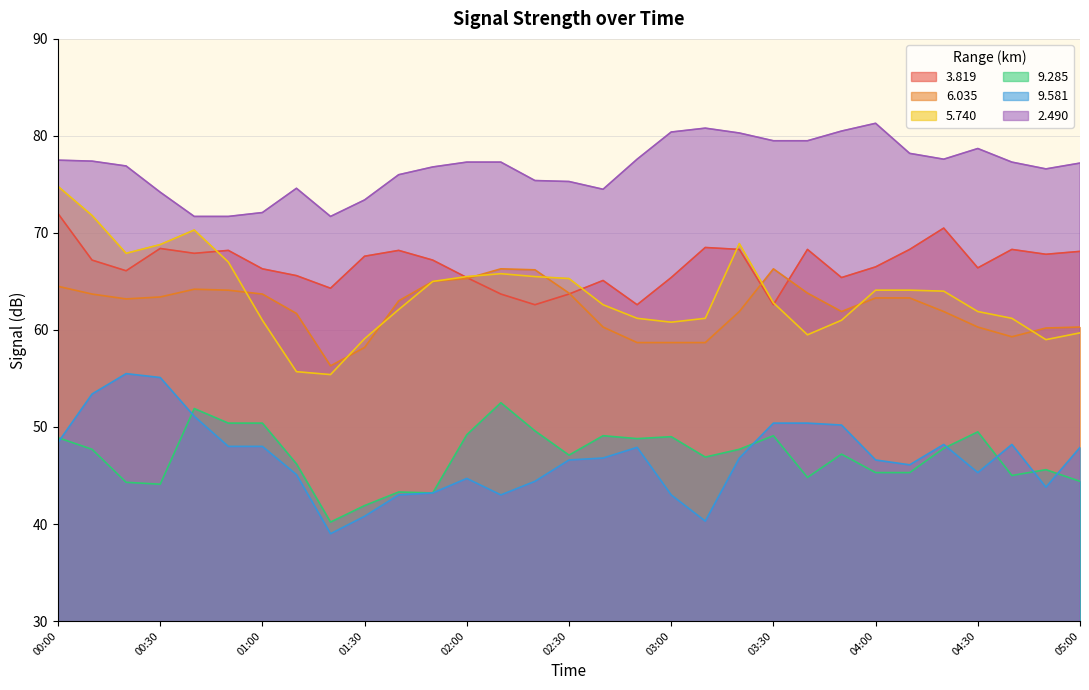

At which category does   5.740 reach its first local valley?

00:20